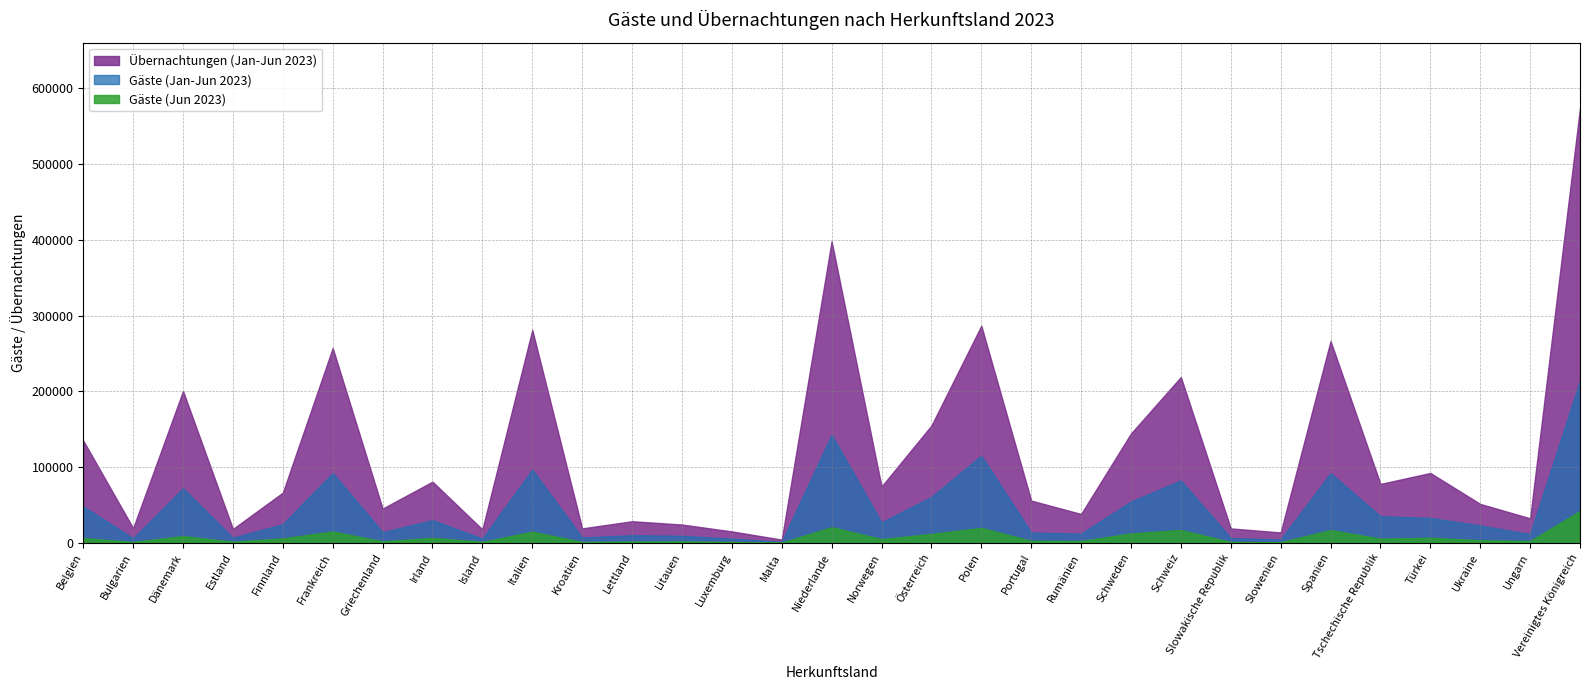

Reading left to right, what are all the values shown in this chart?

Gäste (Jan-Jun 2023): Belgien=48022	Bulgarien=5911	Dänemark=71962	Estland=6684	Finnland=24579	Frankreich=92099	Griechenland=13950	Irland=29892	Island=5542	Italien=96581	Kroatien=6962	Lettland=10056	Litauen=9184	Luxemburg=5496	Malta=1335	Niederlande=142623	Norwegen=26925	Österreich=60556	Polen=115016	Portugal=13560	Rumänien=12015	Schweden=54496	Schweiz=82314	Slowakische Republik=6296	Slowenien=4353	Spanien=91823	Tschechische Republik=35105	Türkei=32780	Ukraine=22861	Ungarn=11446	Vereinigtes Königreich=214088
Übernachtungen (Jan-Jun 2023): Belgien=134921	Bulgarien=19359	Dänemark=200379	Estland=18251	Finnland=66221	Frankreich=257148	Griechenland=45147	Irland=80699	Island=17622	Italien=281086	Kroatien=18990	Lettland=28434	Litauen=24098	Luxemburg=15010	Malta=4165	Niederlande=398154	Norwegen=74300	Österreich=154803	Polen=286576	Portugal=55698	Rumänien=38021	Schweden=144323	Schweiz=218849	Slowakische Republik=18953	Slowenien=13634	Spanien=266394	Tschechische Republik=77694	Türkei=92160	Ukraine=51321	Ungarn=32285	Vereinigtes Königreich=574131
Gäste (Jun 2023): Belgien=6176	Bulgarien=1076	Dänemark=8776	Estland=1398	Finnland=5855	Frankreich=14931	Griechenland=1877	Irland=6451	Island=1177	Italien=14645	Kroatien=1145	Lettland=1526	Litauen=1672	Luxemburg=1033	Malta=260	Niederlande=20601	Norwegen=4804	Österreich=11750	Polen=19606	Portugal=2471	Rumänien=2335	Schweden=12387	Schweiz=16872	Slowakische Republik=1023	Slowenien=747	Spanien=16787	Tschechische Republik=5465	Türkei=6547	Ukraine=3396	Ungarn=2226	Vereinigtes Königreich=42098